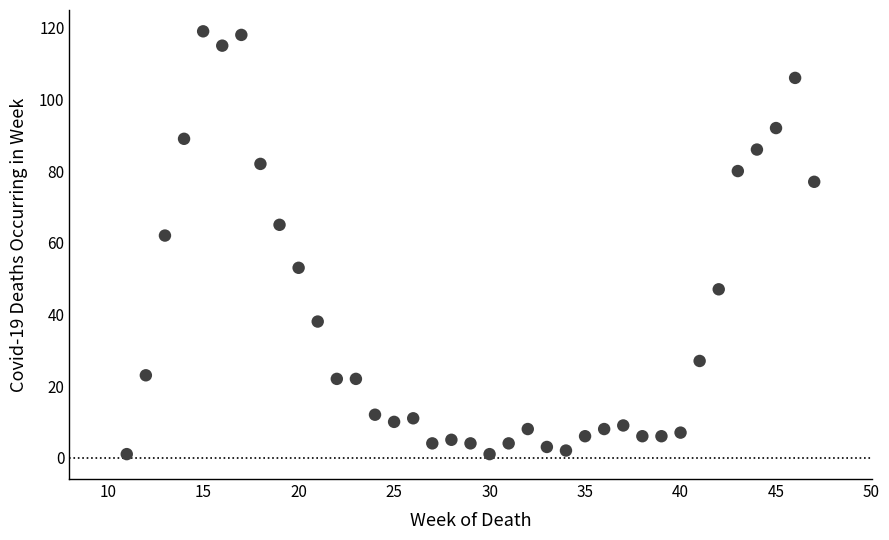

What is the range of Y values (max minus min)?

118